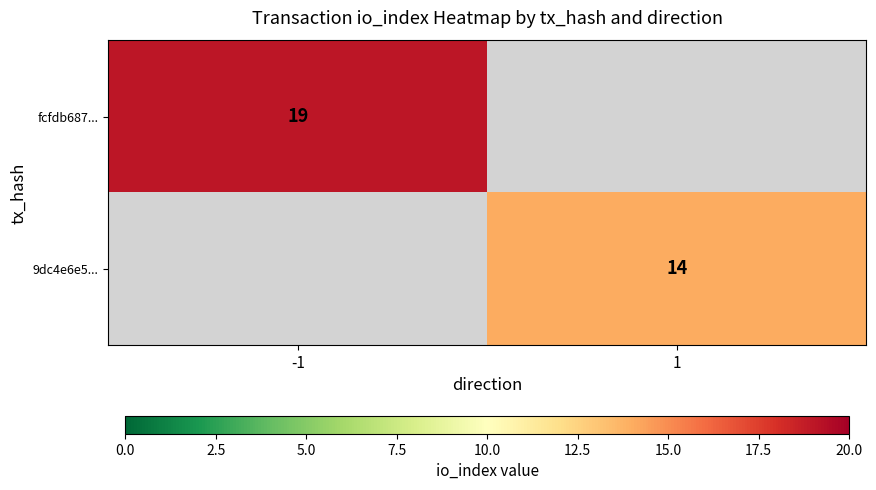

The fcfdb687... series shows 33.0 at -1. True or false?

False